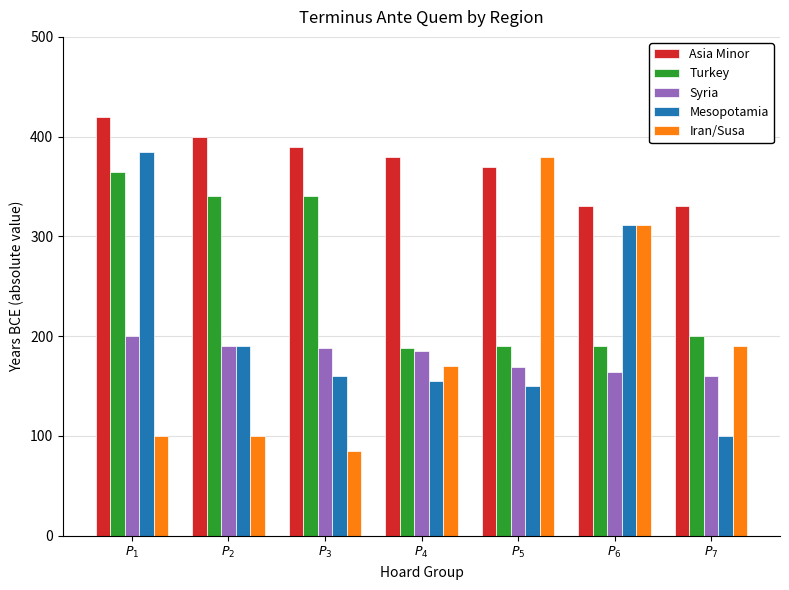

The Mesopotamia series shows 114 at $P_{6}$. True or false?

False